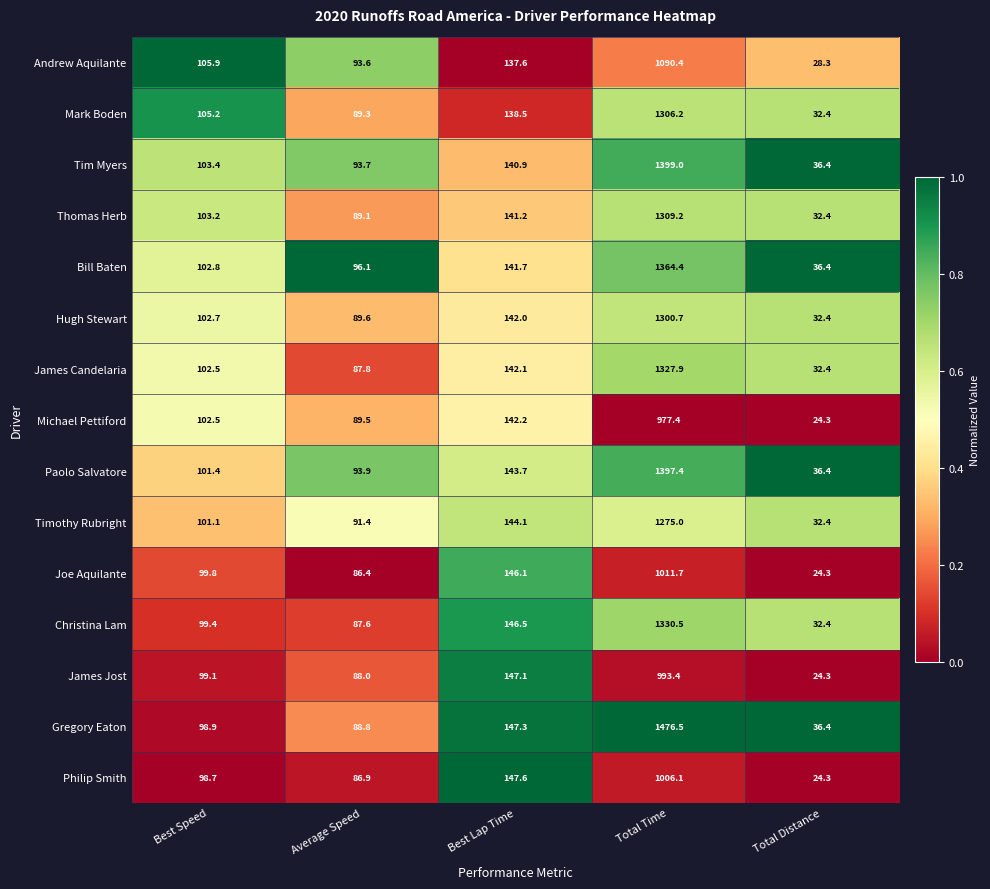

Which category has the lowest value across all series?

Total Distance